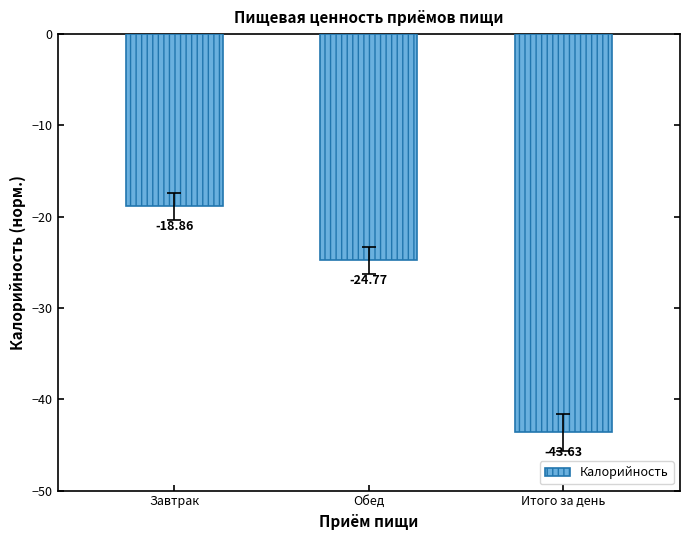

At which category does the chart reach its minimum across all series?

Итого за день